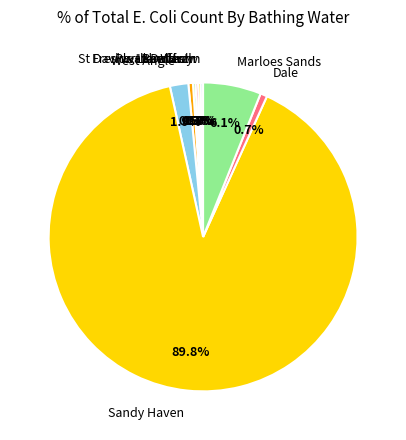

Approximately how many times larger is the value at Dale compared to Freshwater West?

1.5